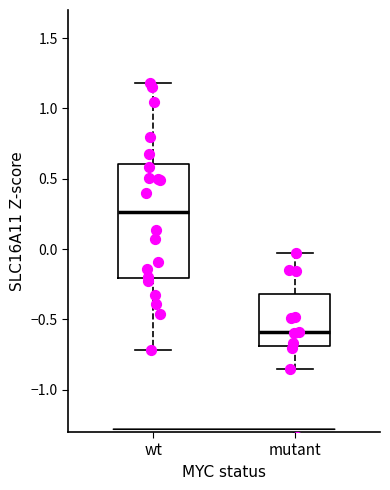

Which box has the lowest median line?

mutant